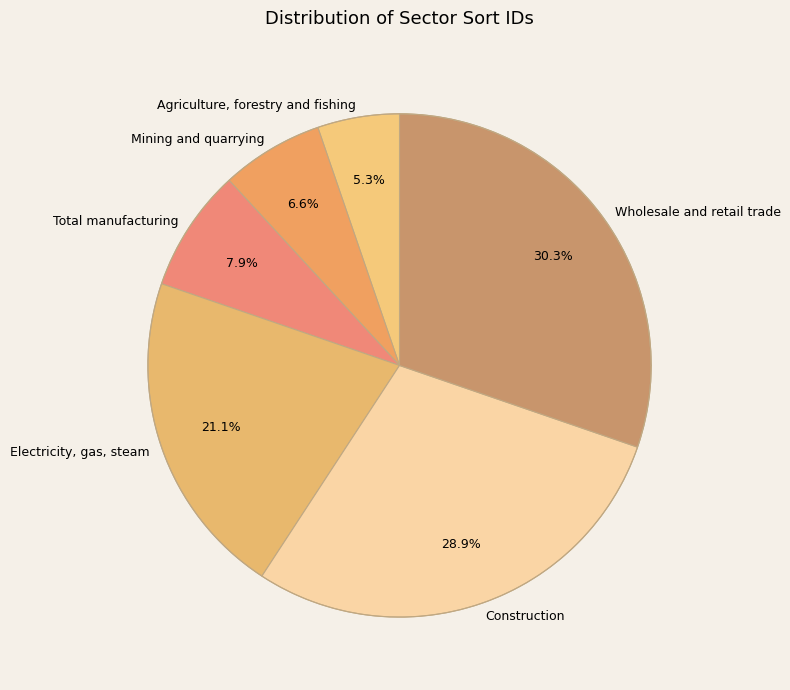

Rank the categories by value from lowest to highest.

Agriculture, forestry and fishing, Mining and quarrying, Total manufacturing, Electricity, gas, steam, Construction, Wholesale and retail trade